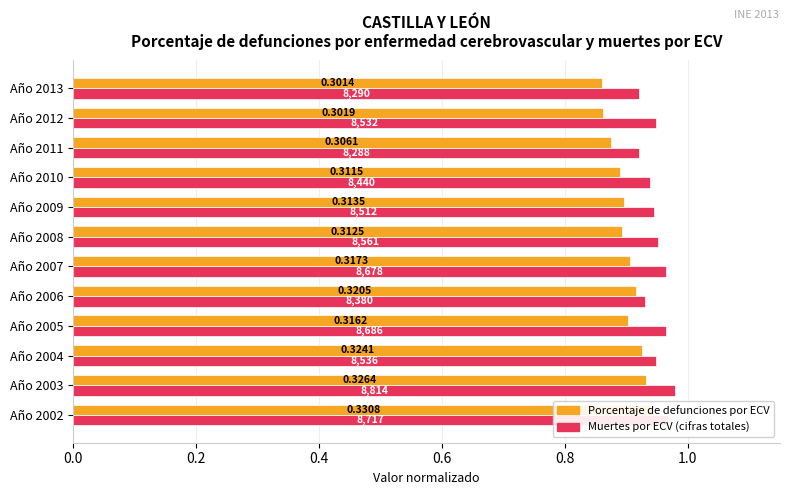

Between Año 2002 and Año 2013, which series saw the biggest shift?

Porcentaje de defunciones por ECV